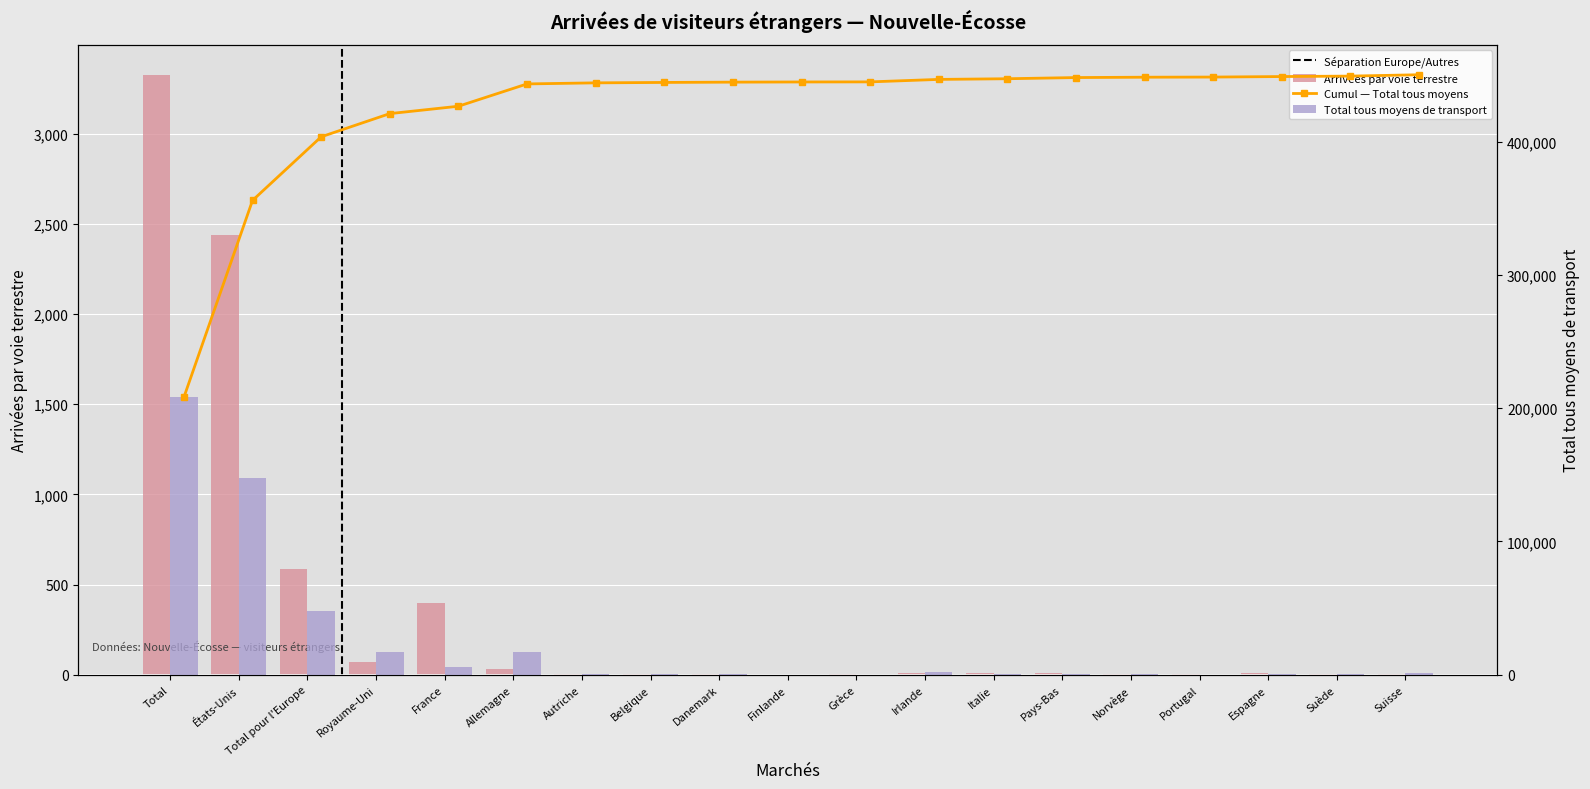

At which category is the sum across all series the highest?

Total